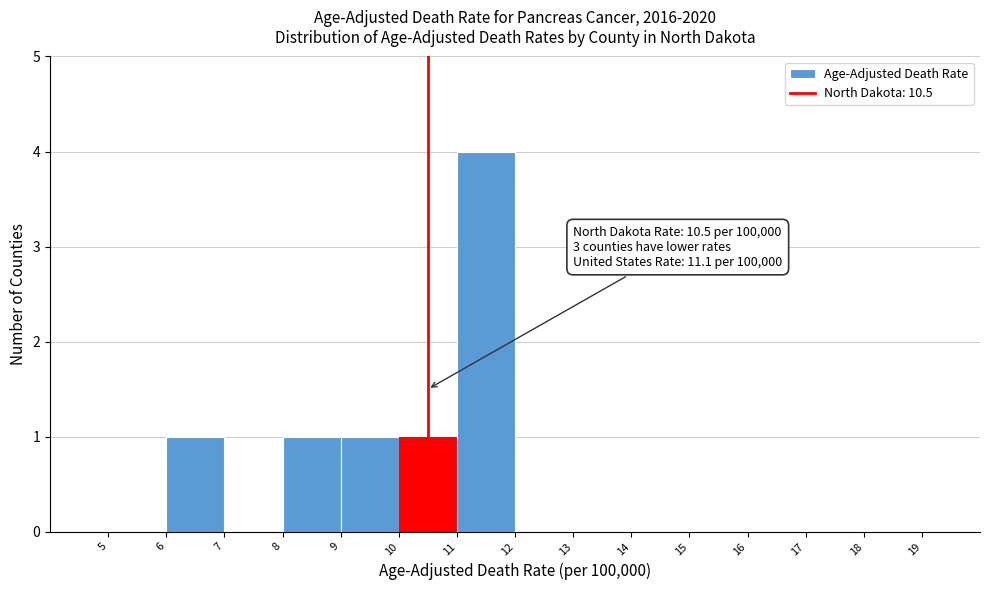

Over which range of the x-axis is the bar tallest?

11 to 12